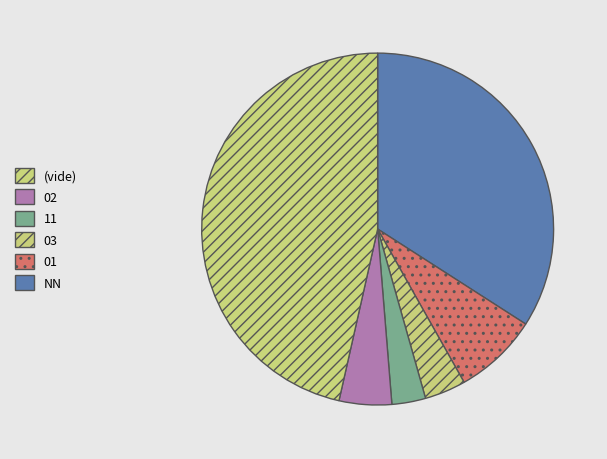

What is the smallest slice in the pie chart?

11